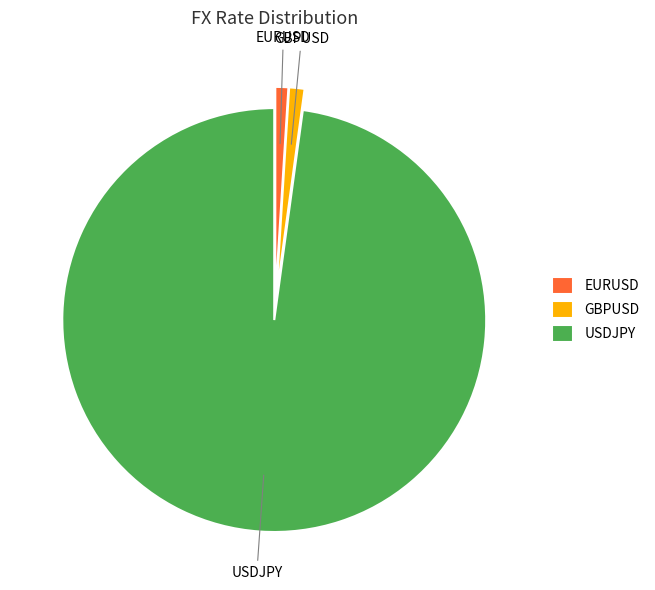

Is there any slice that represents more than half of the pie?

Yes